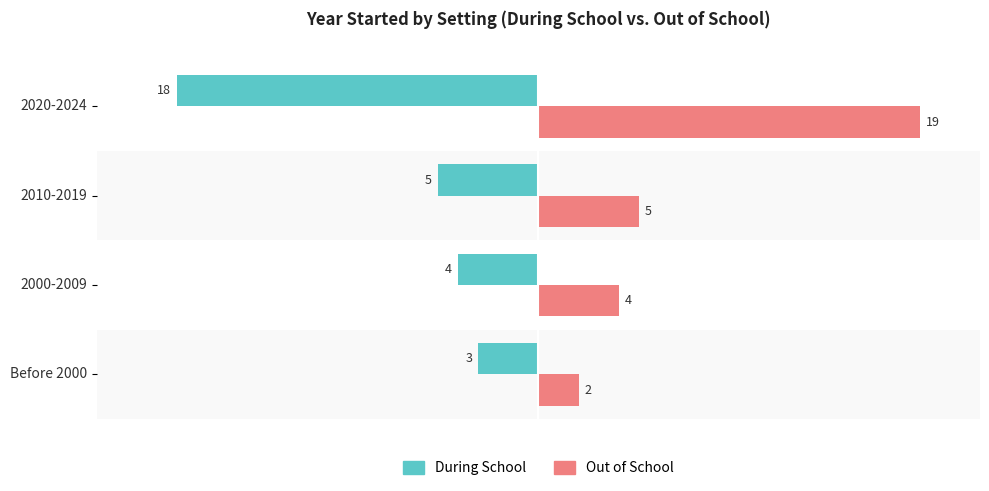

True or false: Out of School has a value of 5 at 2010-2019.

True